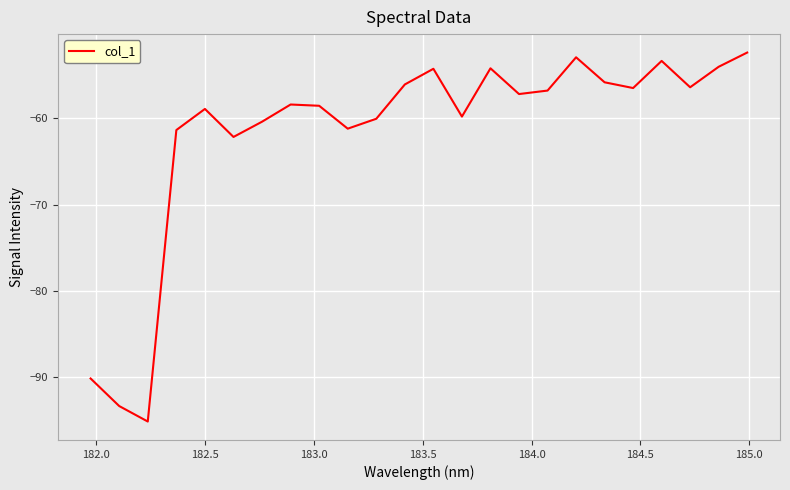

What is the minimum value shown in the chart?

-95.2